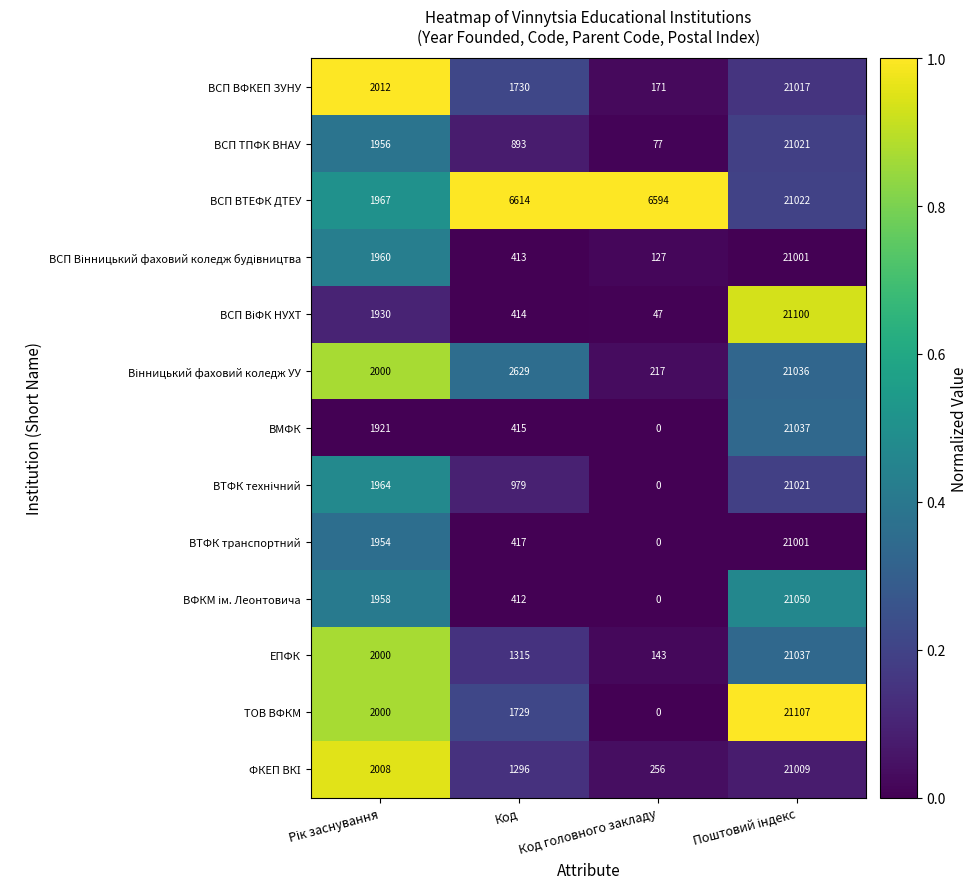

What is the sum of all ВСП ВТЕФК ДТЕУ values?

36197